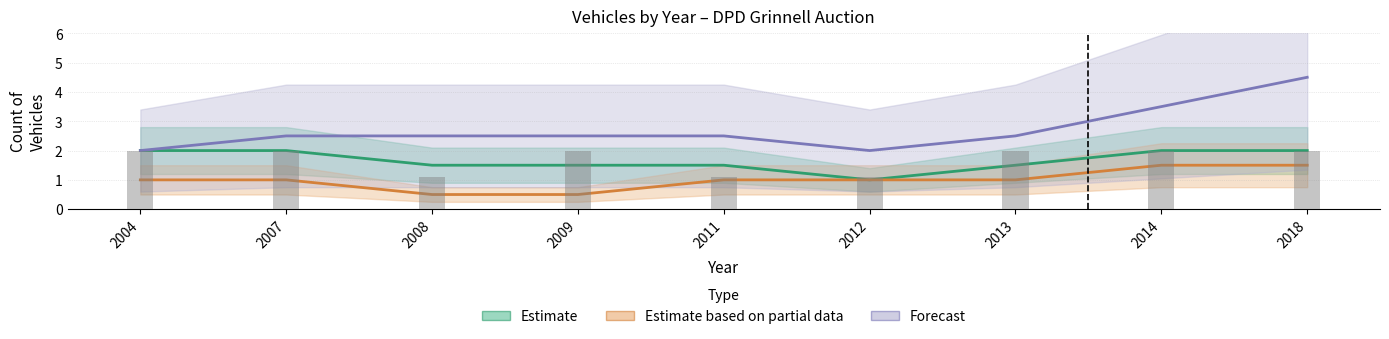

At 2012, list the series in order from smallest to largest.

Estimate, Estimate based on partial data, Forecast